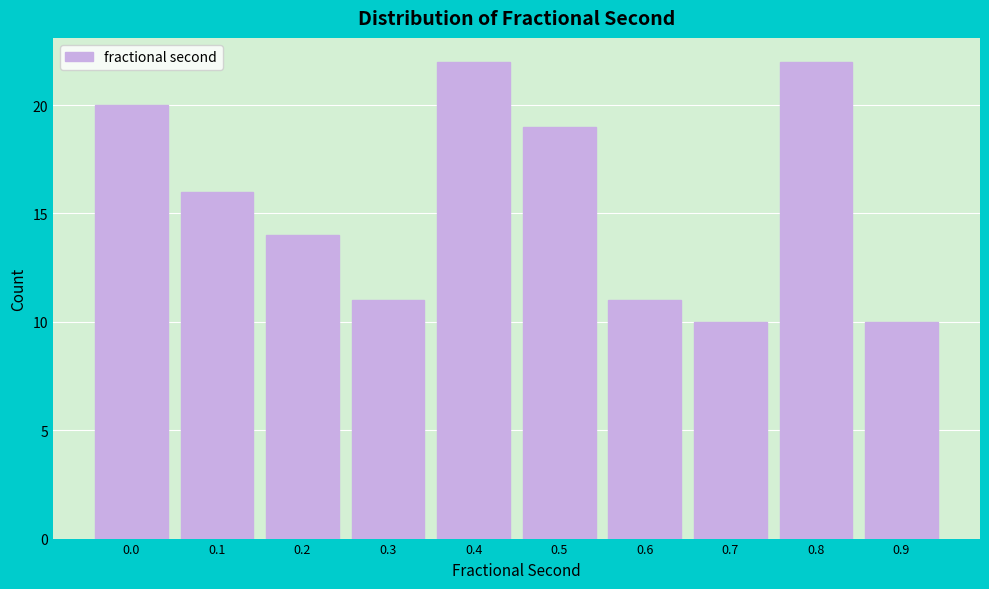

Reading left to right, what are all the values shown in this chart?

0.0=20	0.1=16	0.2=14	0.3=11	0.4=22	0.5=19	0.6=11	0.7=10	0.8=22	0.9=10